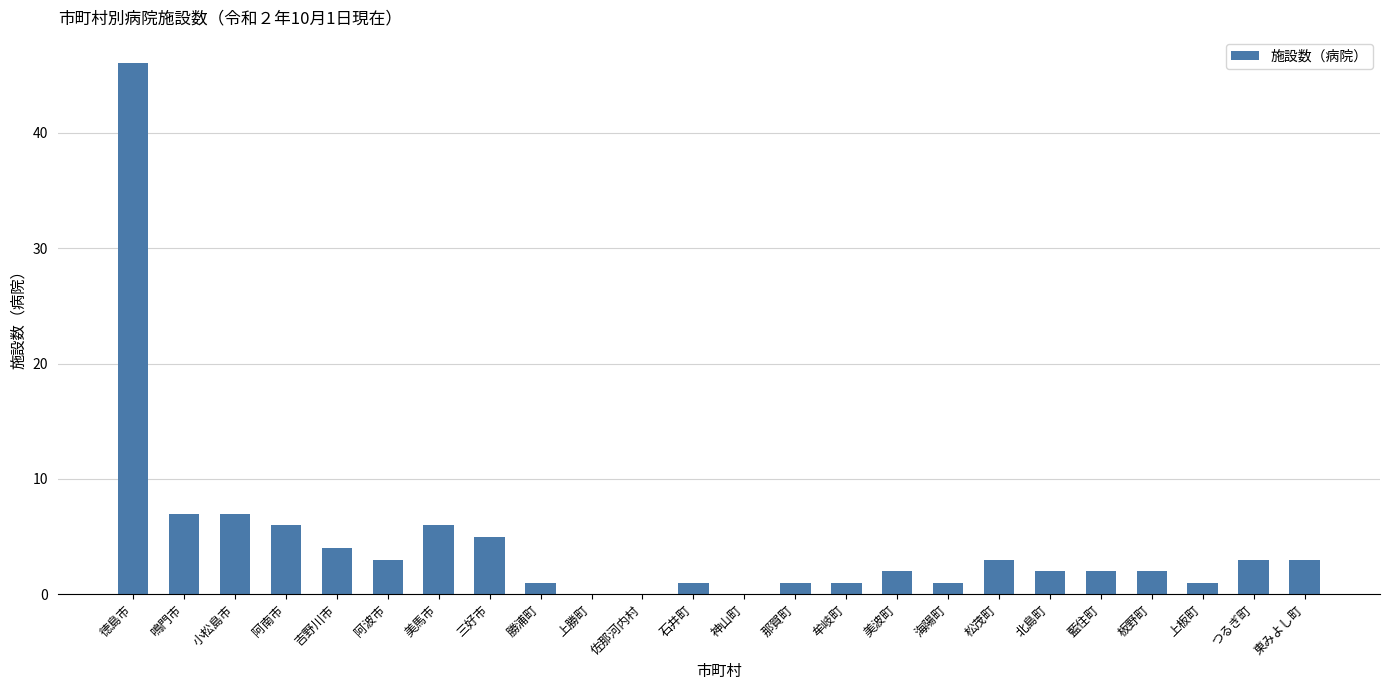

What is the sum of the values at 藍住町 and 小松島市?

9